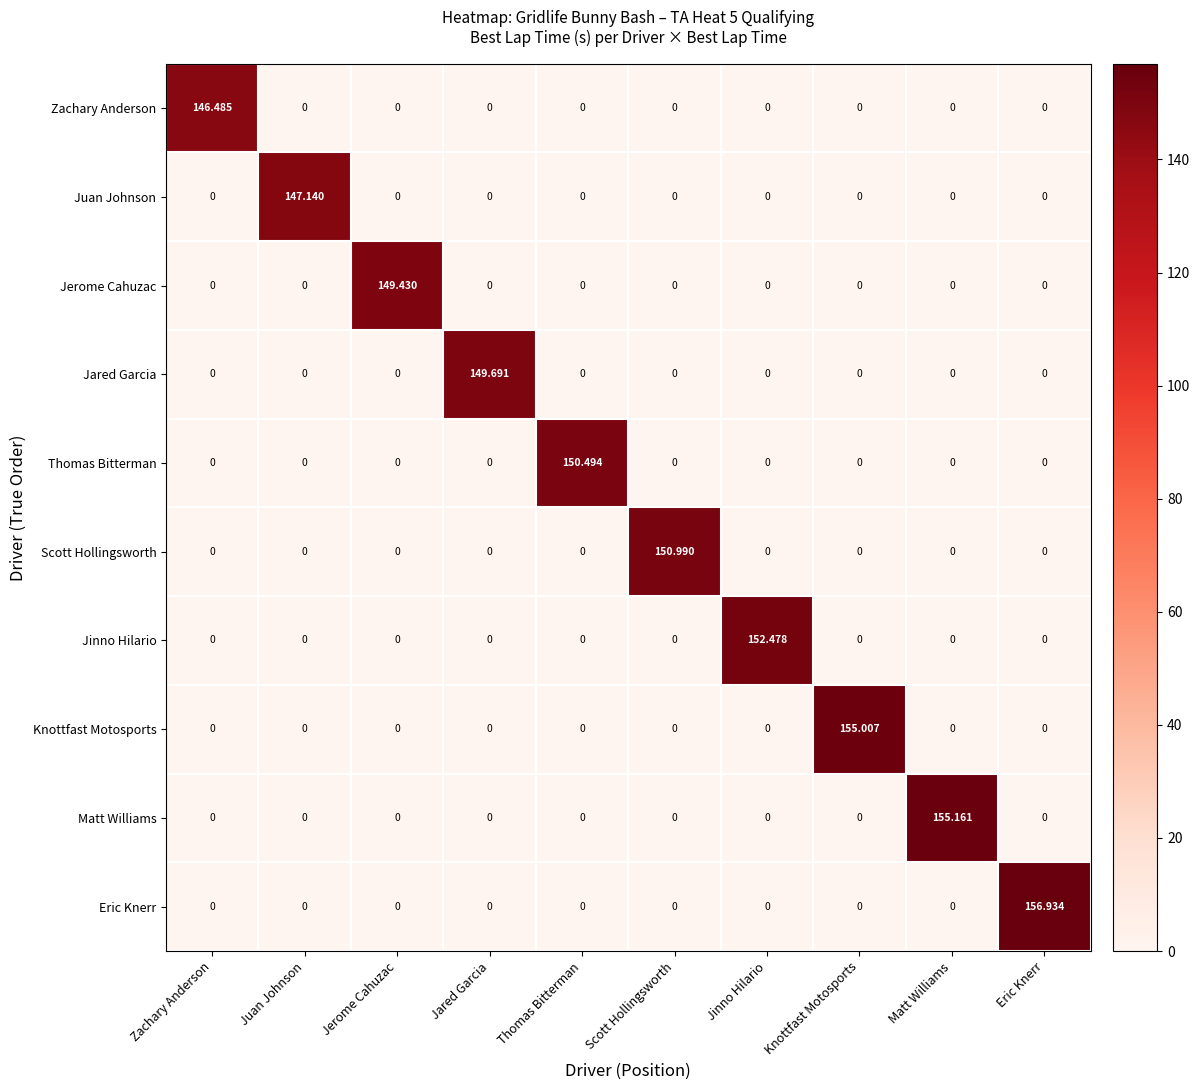

What is the difference between the highest and lowest values at Juan Johnson?

147.1